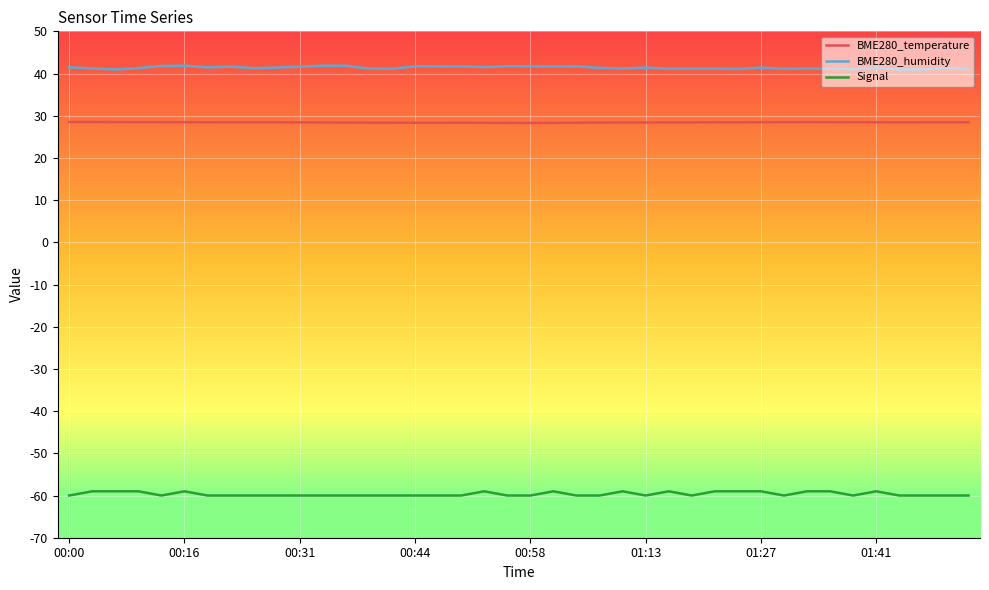

What is the minimum value shown in the chart?

-60.0